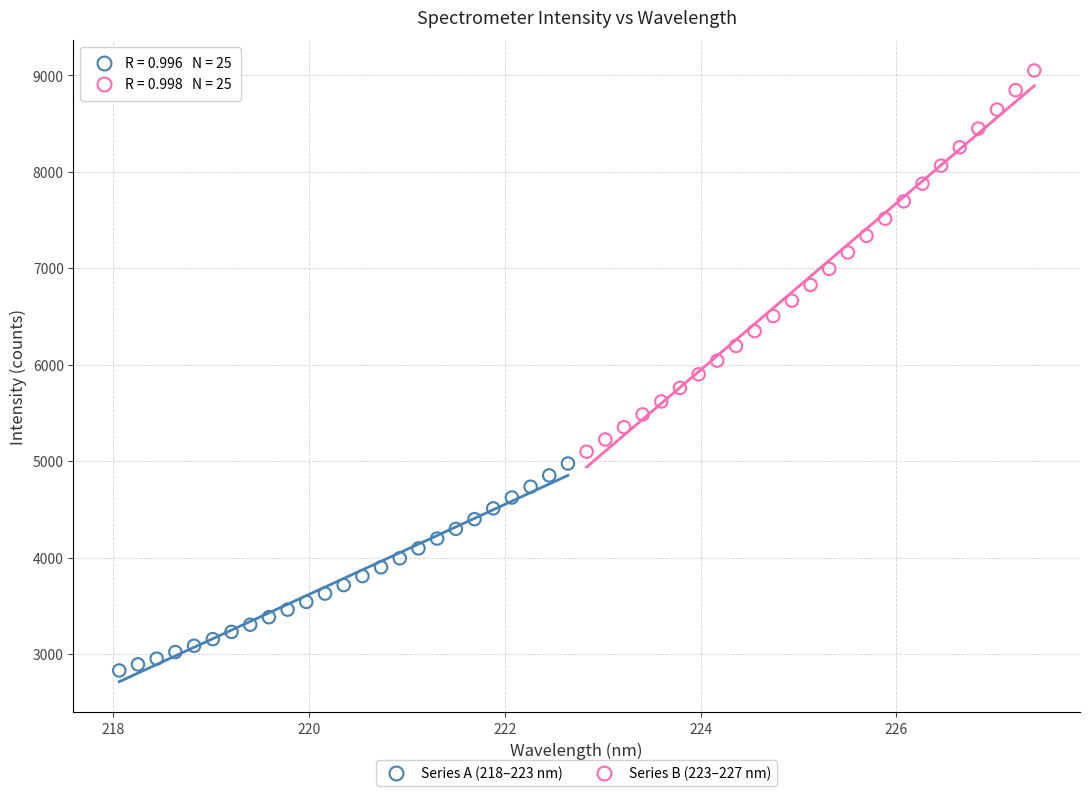

Which series has the widest spread of Y values?

Series B (223–227 nm)